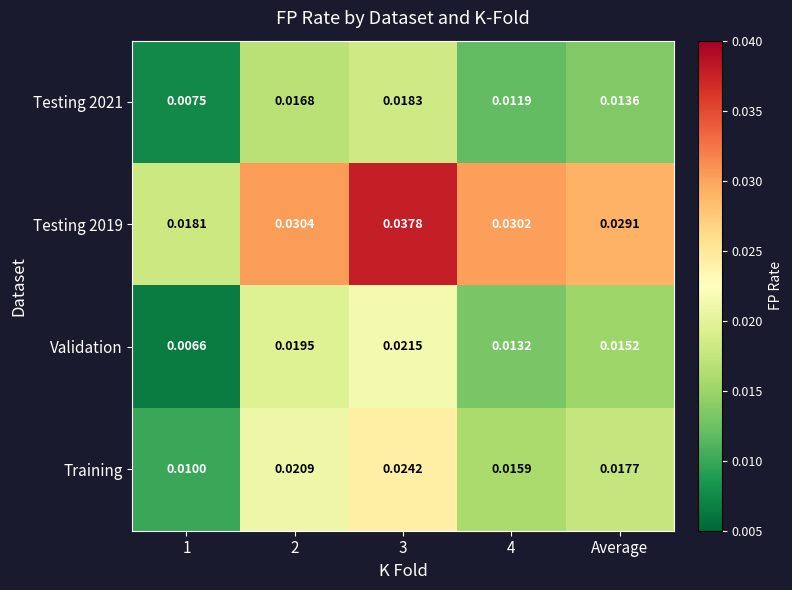

Between 2 and 4, which series saw the biggest shift?

Validation